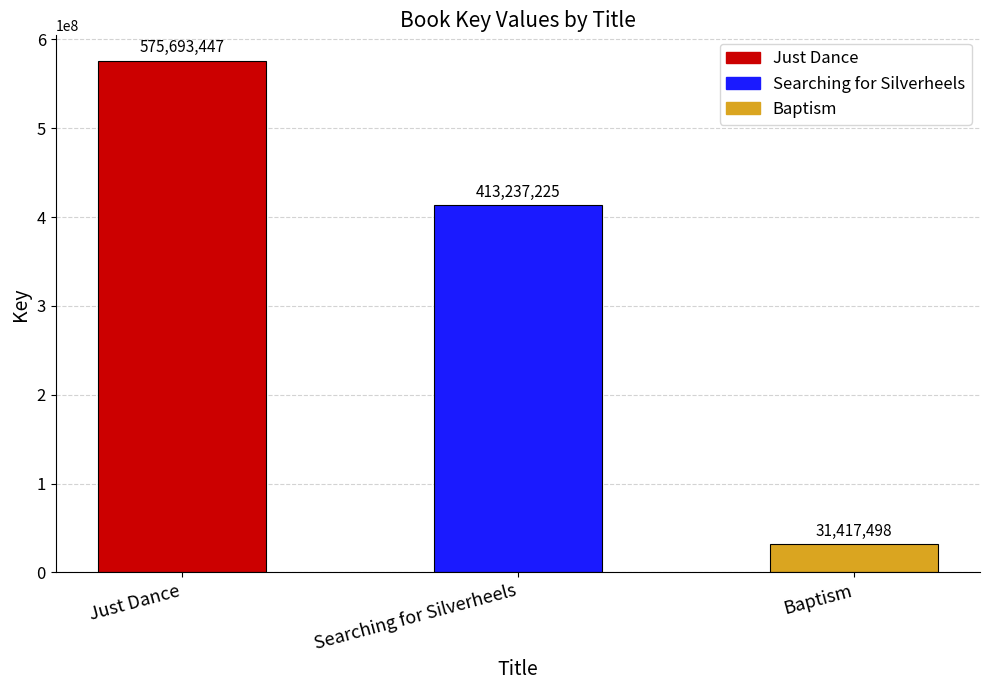

What is the difference between the maximum and minimum values?

544275949